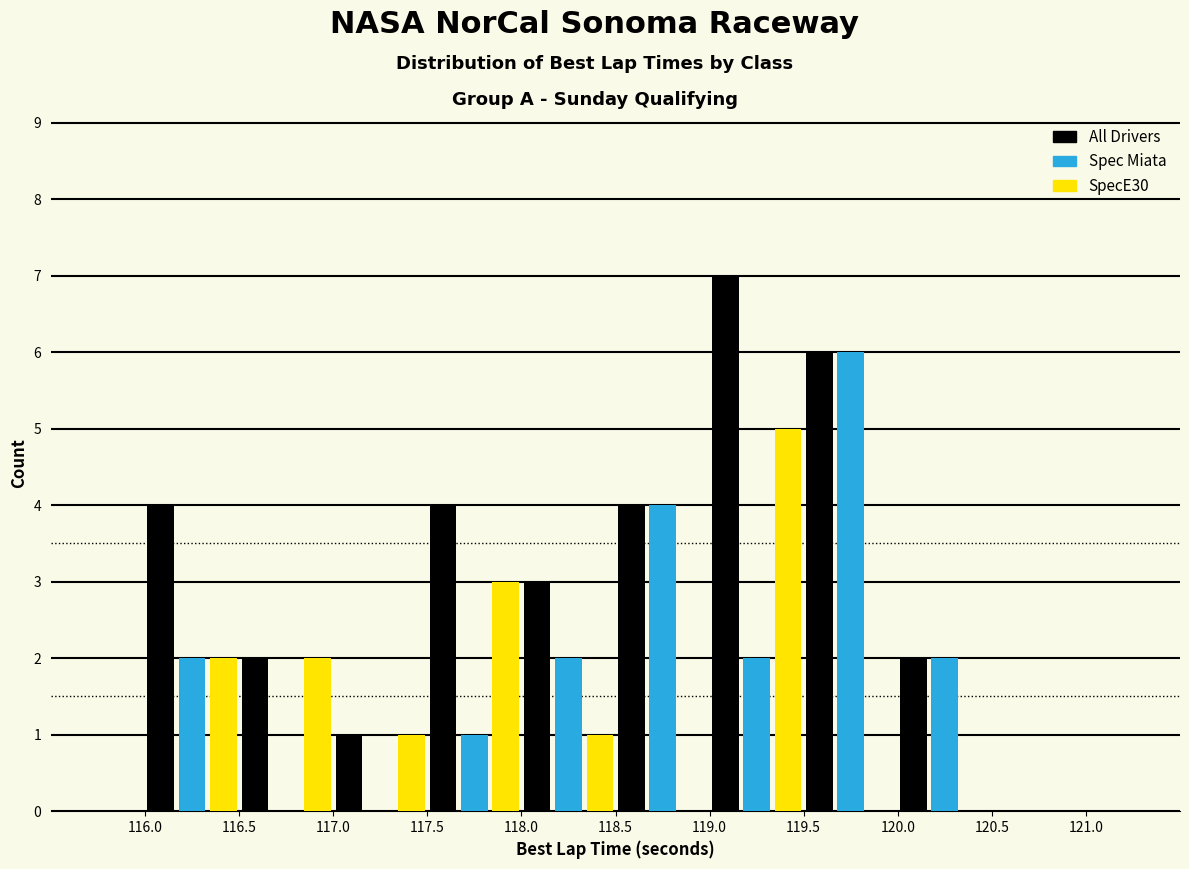

Reading left to right, list every range on the x-axis with the height of the bar of each series over it. The values are not printed on the chart, so give them approximately, as read against the axis.

116.0 to 116.5: All Drivers=4	Spec Miata=2	SpecE30=2
116.5 to 117.0: All Drivers=2	Spec Miata=0	SpecE30=2
117.0 to 117.5: All Drivers=1	Spec Miata=0	SpecE30=1
117.5 to 118.0: All Drivers=4	Spec Miata=1	SpecE30=3
118.0 to 118.5: All Drivers=3	Spec Miata=2	SpecE30=1
118.5 to 119.0: All Drivers=4	Spec Miata=4	SpecE30=0
119.0 to 119.5: All Drivers=7	Spec Miata=2	SpecE30=5
119.5 to 120.0: All Drivers=6	Spec Miata=6	SpecE30=0
120.0 to 120.5: All Drivers=2	Spec Miata=2	SpecE30=0
120.5 to 121.0: All Drivers=0	Spec Miata=0	SpecE30=0